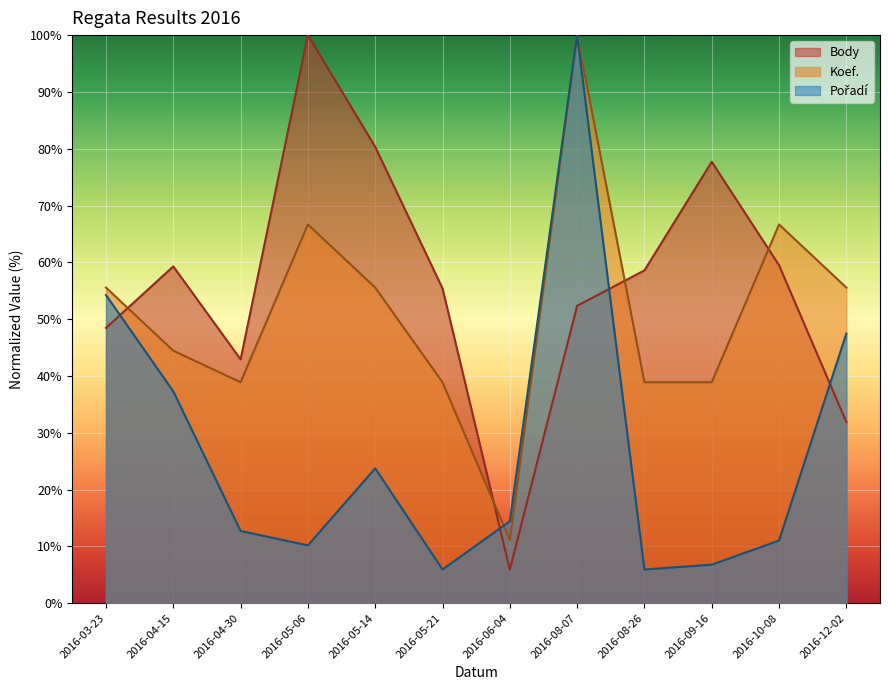

At which category is the sum across all series the highest?

2016-08-07